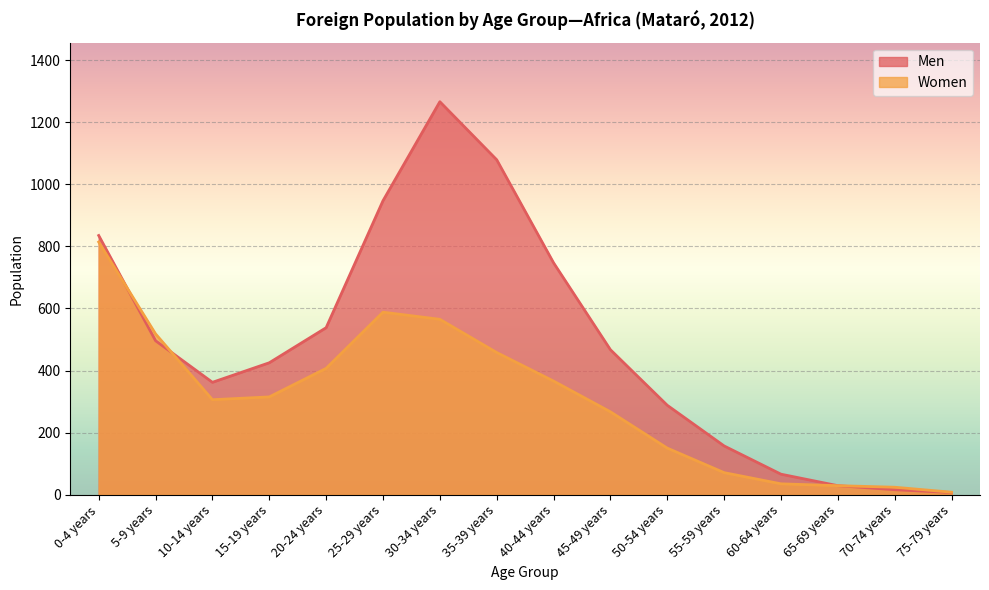

Is it true that Women equals 837 at 25-29 years?

False